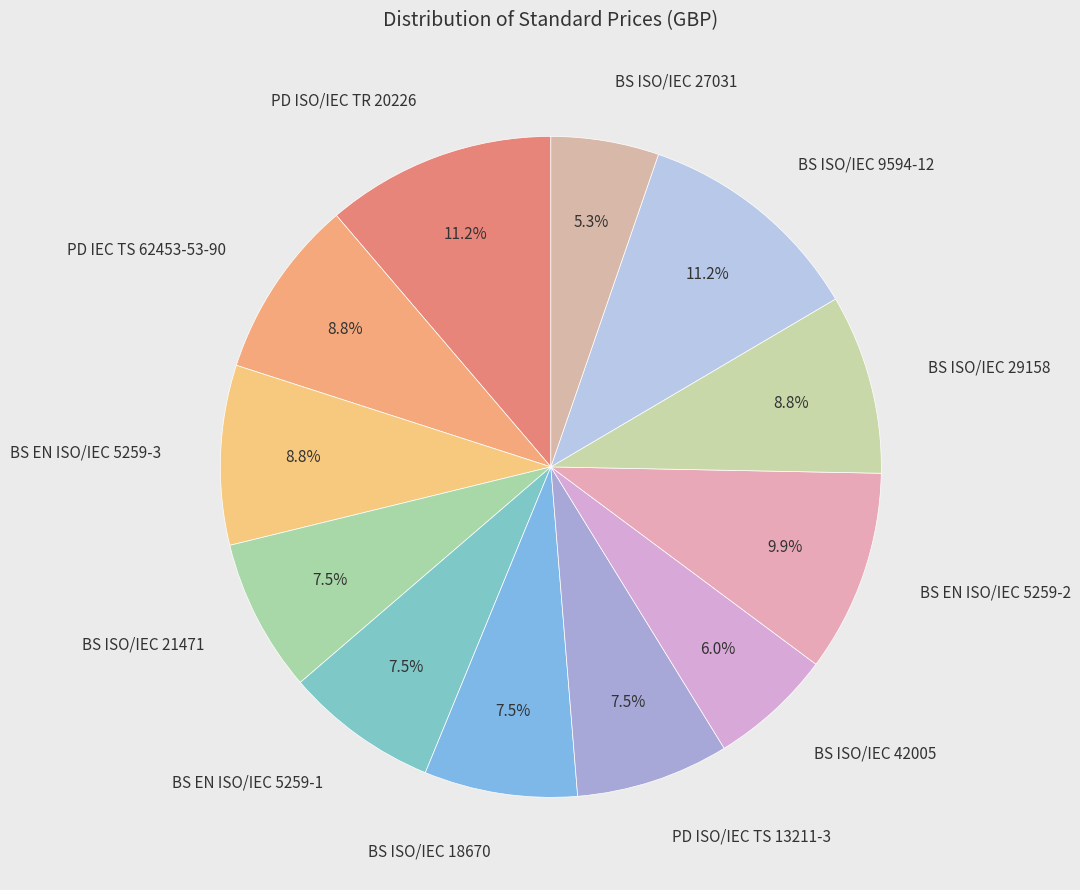

To the nearest percent, what is the average slice percentage?

8%